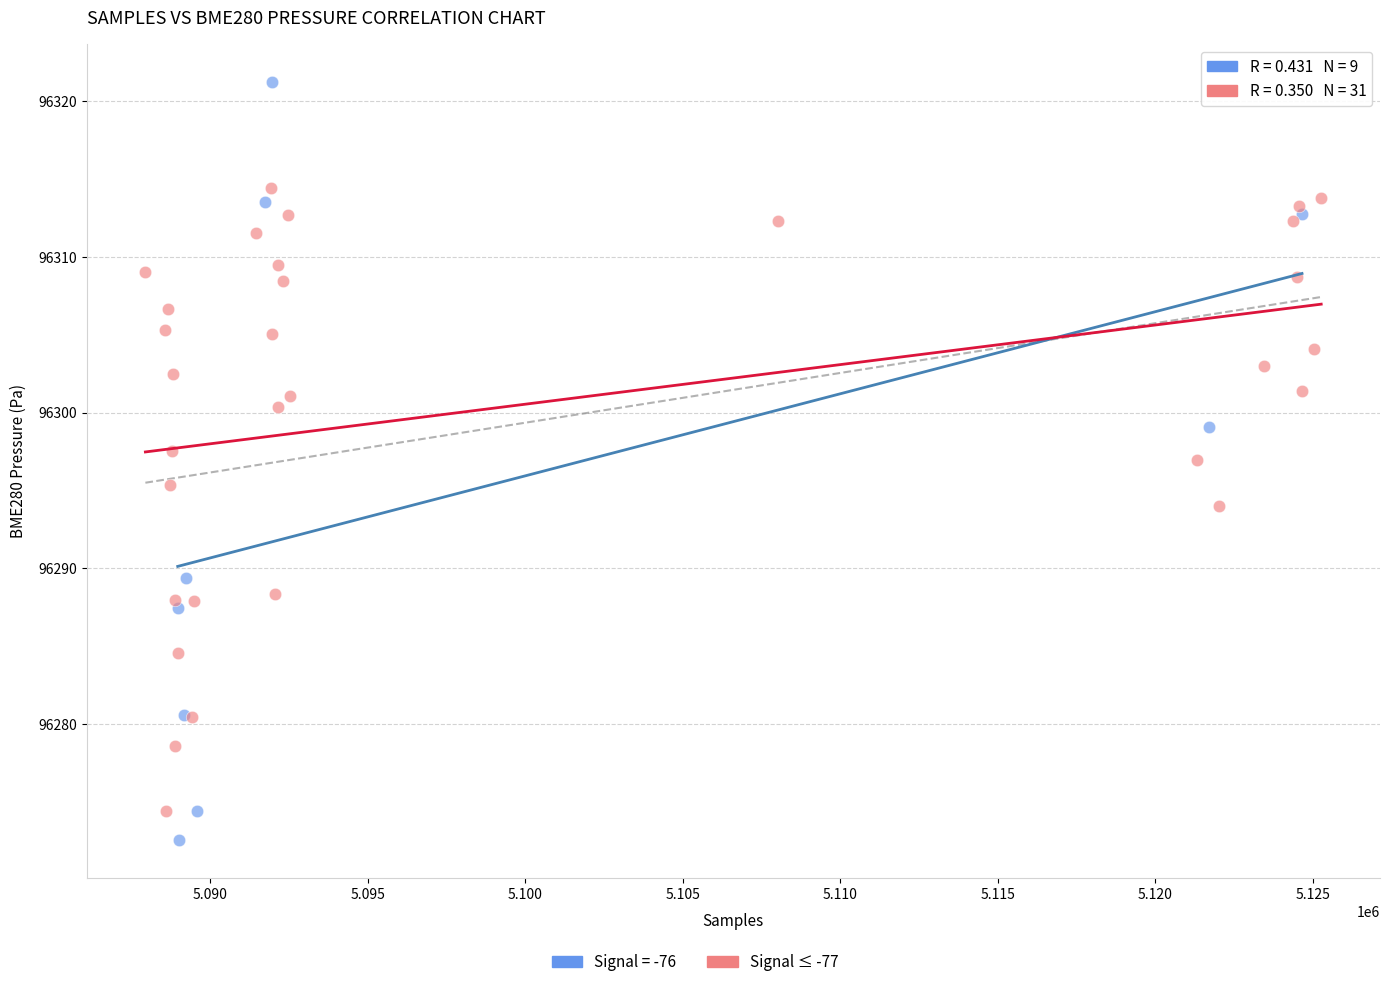

Which series has the widest spread of Y values?

Signal = -76